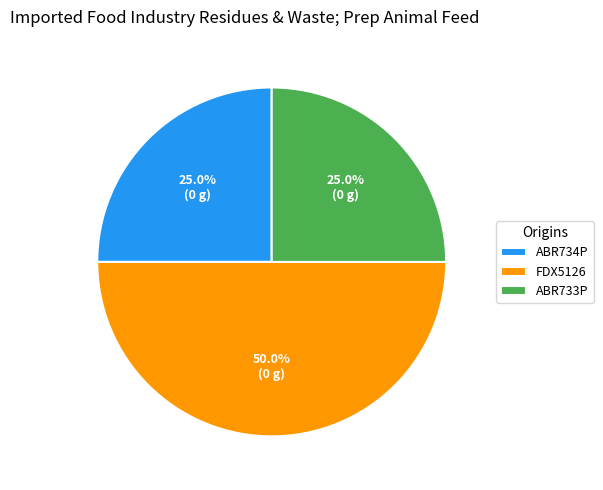

Is it true that ABR734P is 7% of the pie?

False